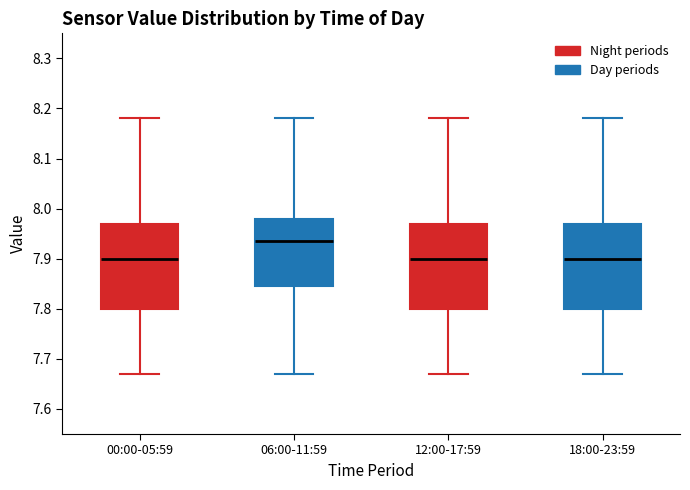

Reading left to right, transcribe this box plot: for each box, give where its median line is, the range the box spans, and where its two whiskers end, as read against the y-axis. The values are not printed on the chart, so give them approximately, as read against the axis.

00:00-05:59: median 7.90, box 7.80 to 7.97, whiskers 7.67 to 8.18
06:00-11:59: median 7.94, box 7.85 to 7.98, whiskers 7.67 to 8.18
12:00-17:59: median 7.90, box 7.80 to 7.97, whiskers 7.67 to 8.18
18:00-23:59: median 7.90, box 7.80 to 7.97, whiskers 7.67 to 8.18